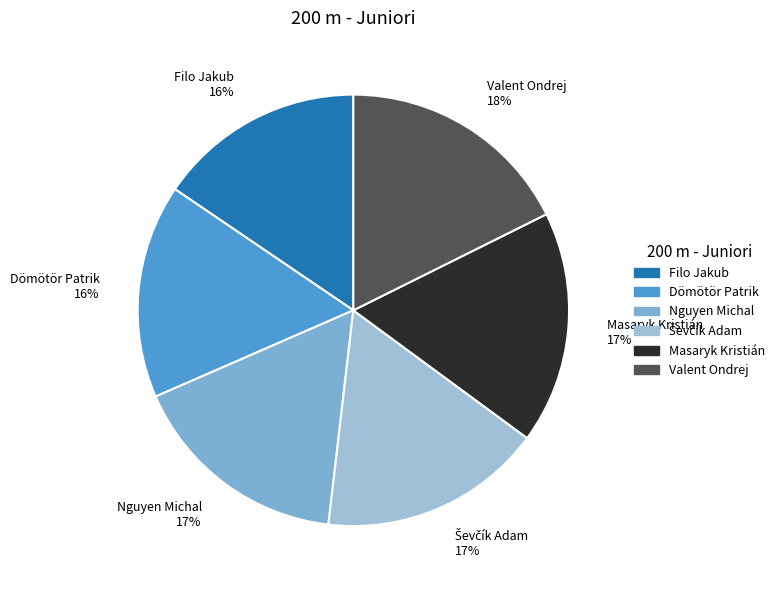

How many slices are in this pie chart?

6